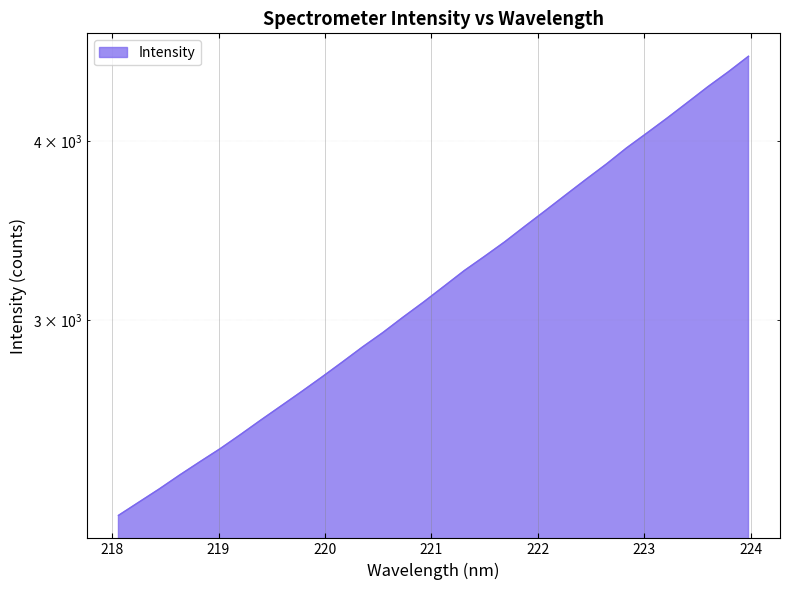

List the labels in order of value, largest first.

223.9802, 223.7895, 223.5987, 223.408, 223.2172, 223.0264, 222.8355, 222.6447, 222.4538, 222.263, 222.0721, 221.8812, 221.6902, 221.4993, 221.3083, 221.1174, 220.9264, 220.7354, 220.5444, 220.3533, 220.1623, 219.9712, 219.7801, 219.589, 219.3979, 219.2067, 219.0156, 218.8244, 218.6332, 218.442, 218.2508, 218.0596